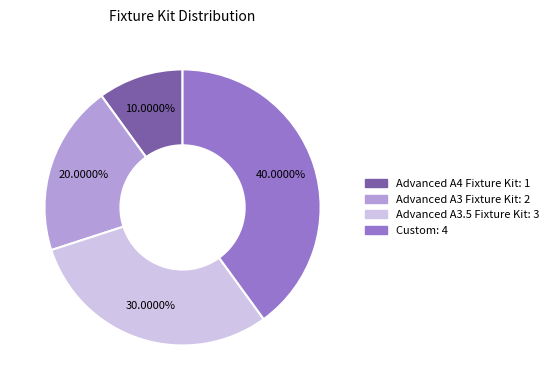

Which slice is the largest?

Custom